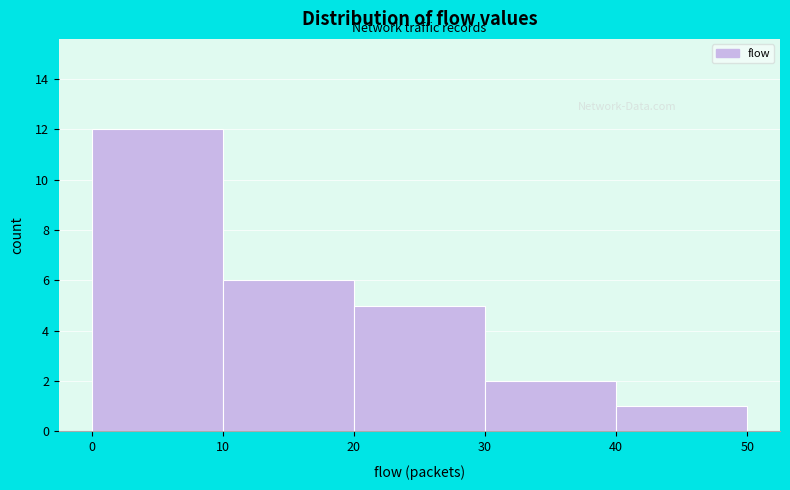

What is the height of the bar covering 0 to 10 on the x-axis? The values are not printed on the chart, so give them approximately, as read against the axis.

12